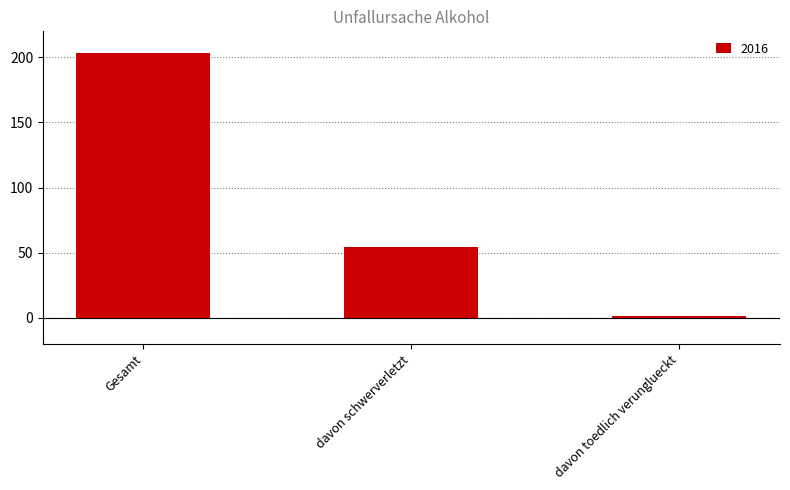

What position from the right is davon schwerverletzt?

2